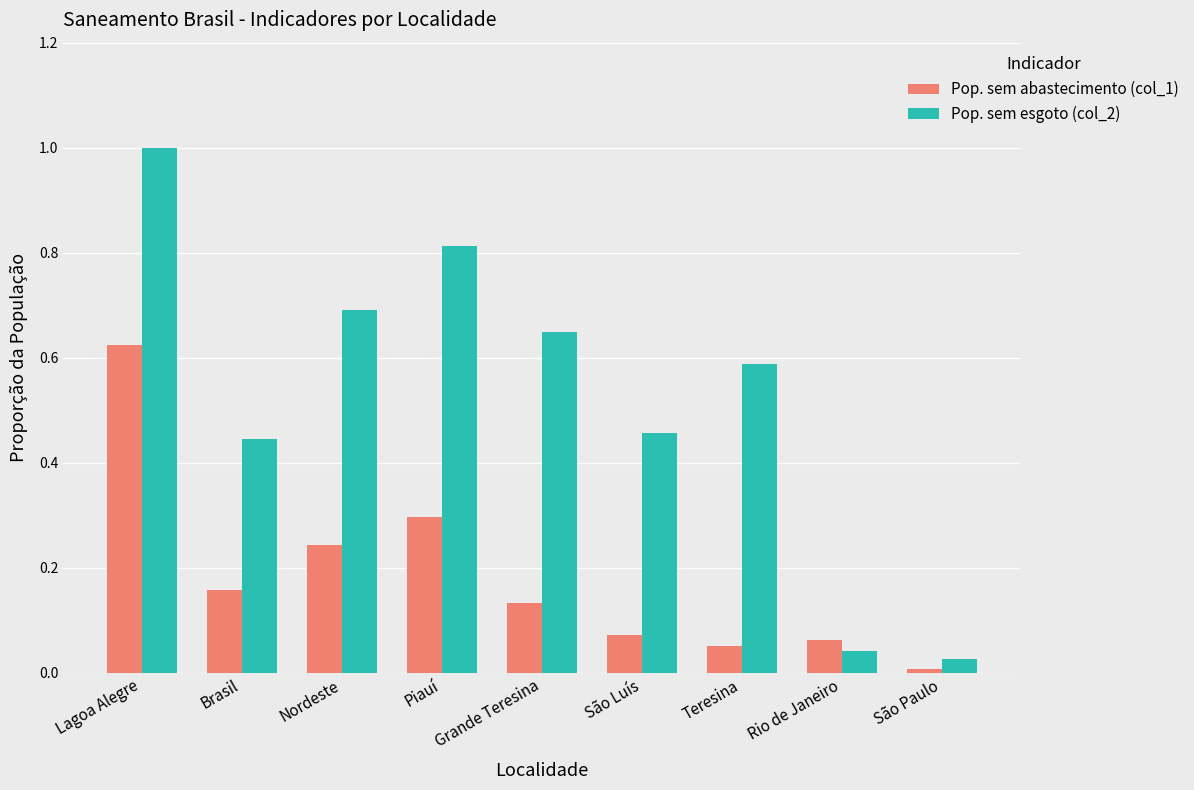

How many bars are there in total?

18